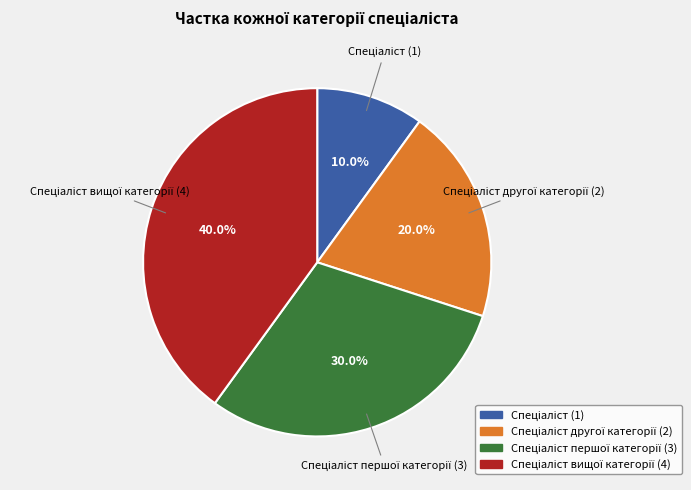

Is there a majority slice in this chart?

No